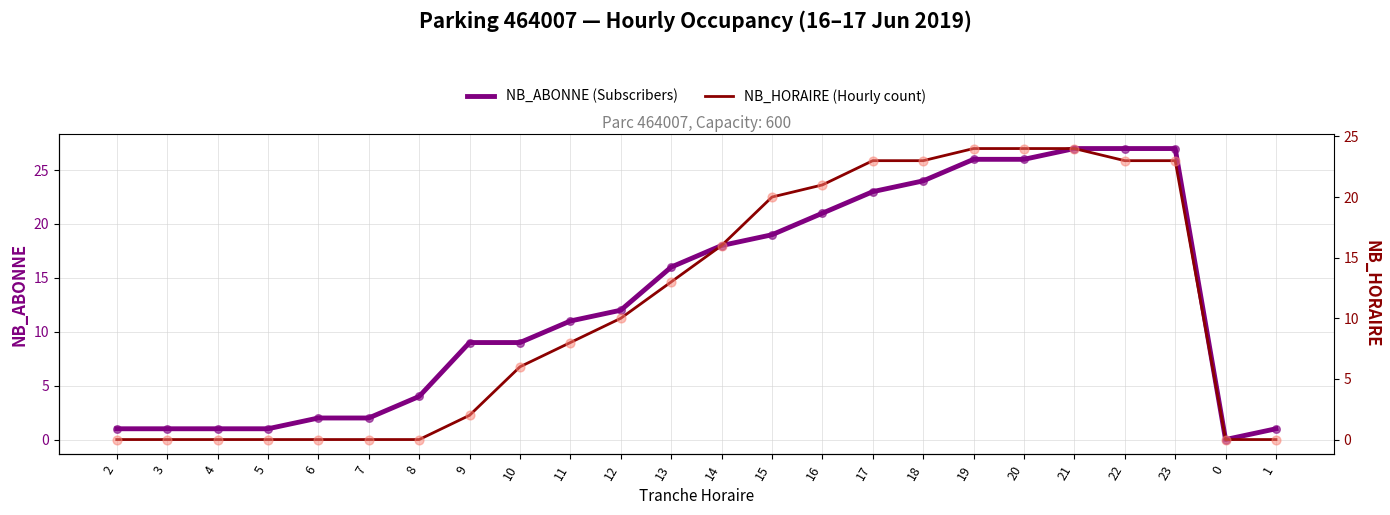

What are all the series names shown in the legend?

NB_ABONNE (Subscribers), NB_HORAIRE (Hourly count)